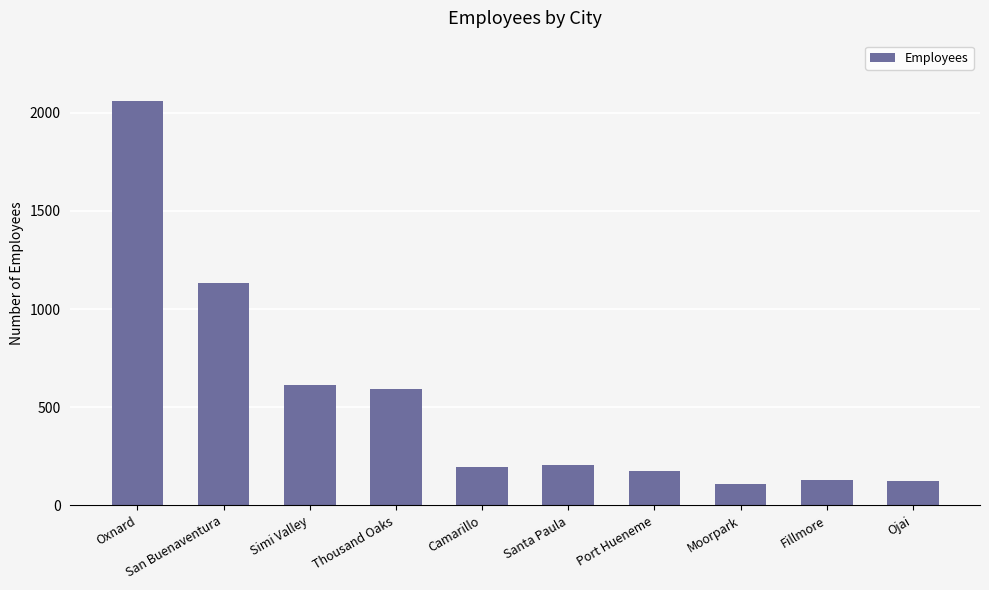

Which label corresponds to the largest value in the chart?

Oxnard